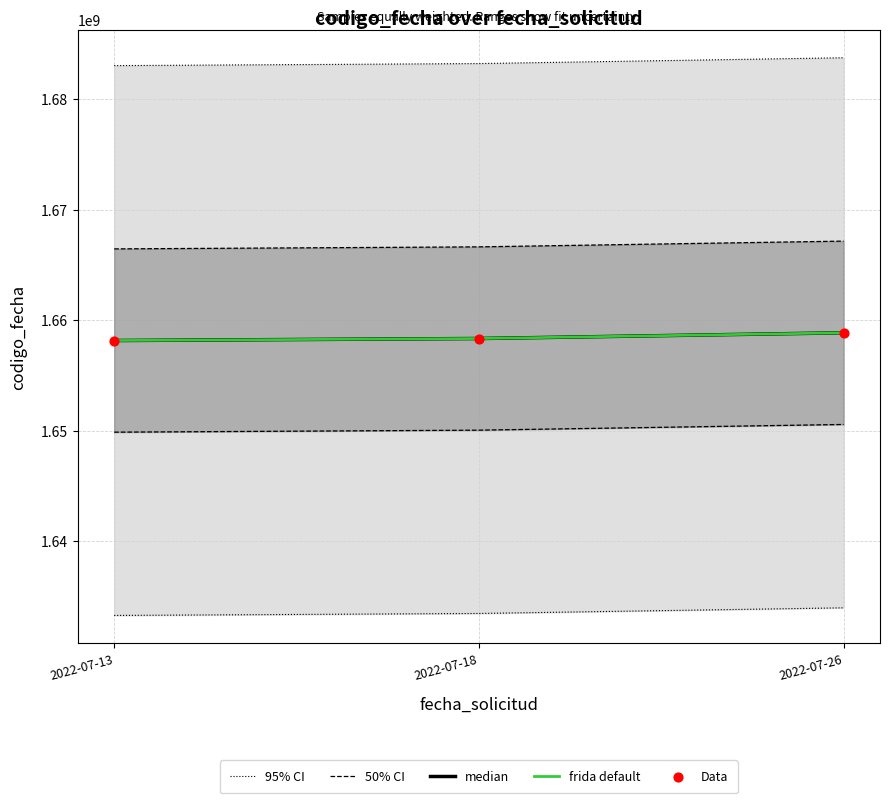

What is the total value across all series at 2022-07-13?

8323938843.0